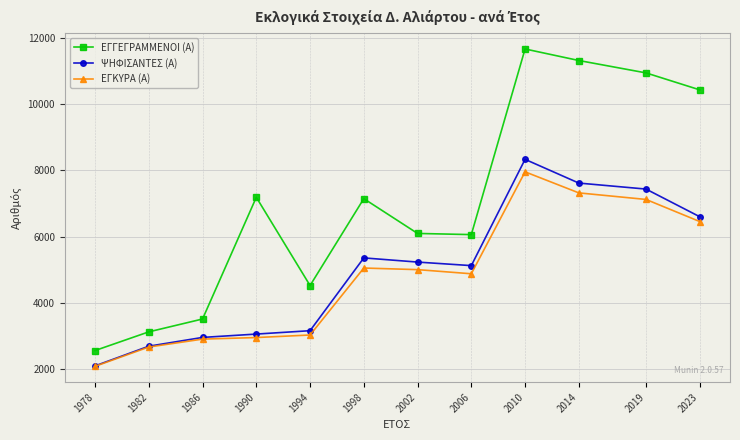

How many interior local valleys does the ΕΓΓΕΓΡΑΜΜΕΝΟΙ (Α) series have?

2